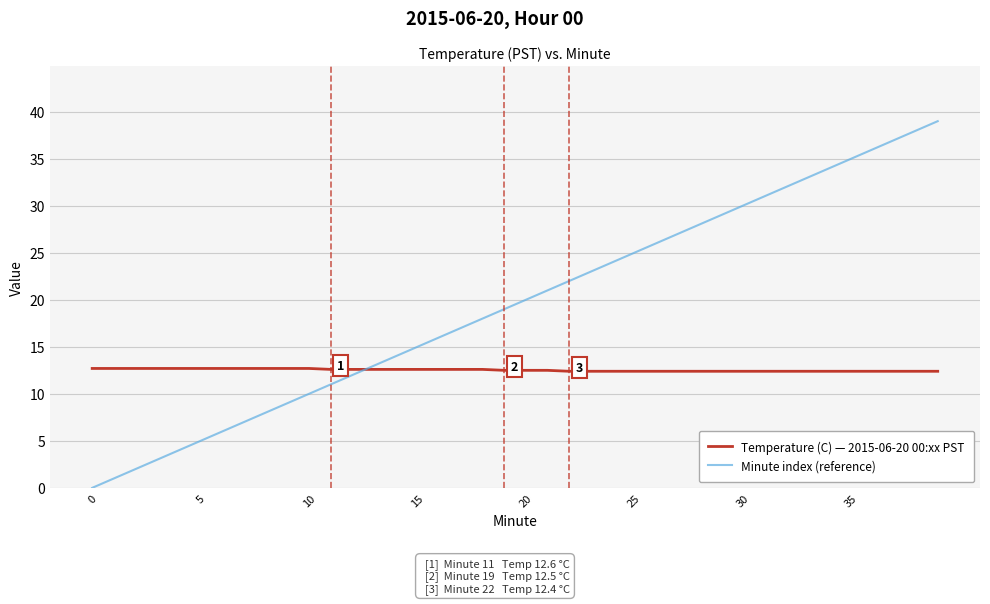

What is the lowest value of the Temperature (C) — 2015-06-20 00:xx PST series?

12.4